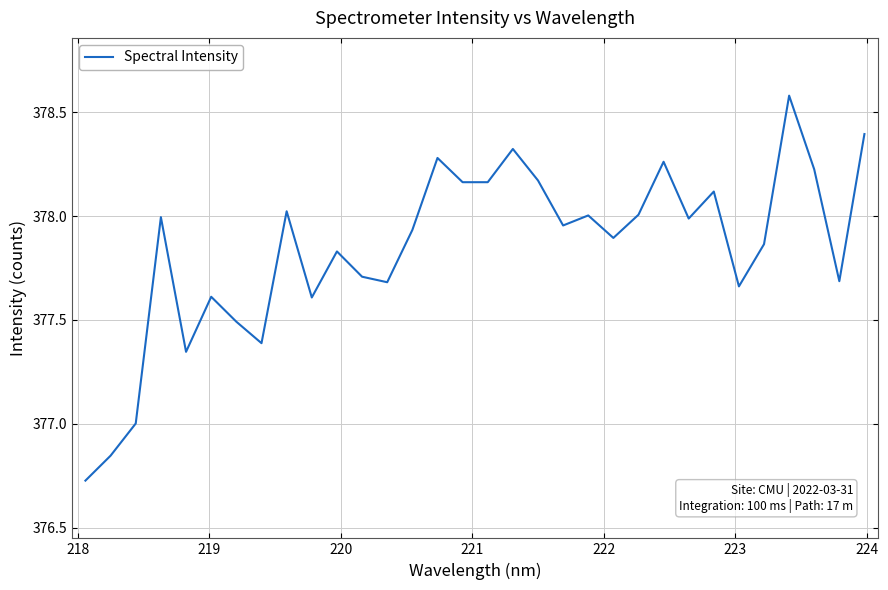

What is the difference between the maximum and minimum values?

1.9